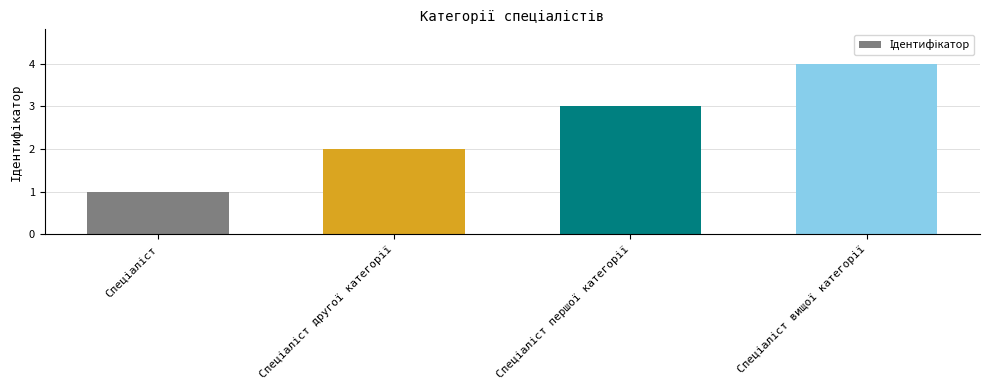

What is the sum of all values?

10